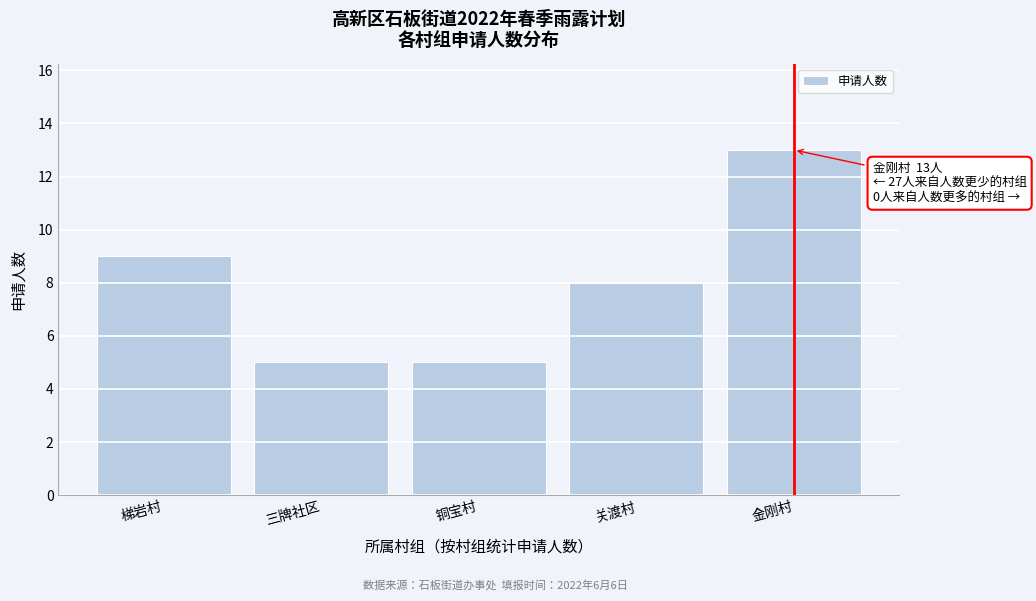

Reading left to right, transcribe all the data shown in this chart.

9	5	5	8	13